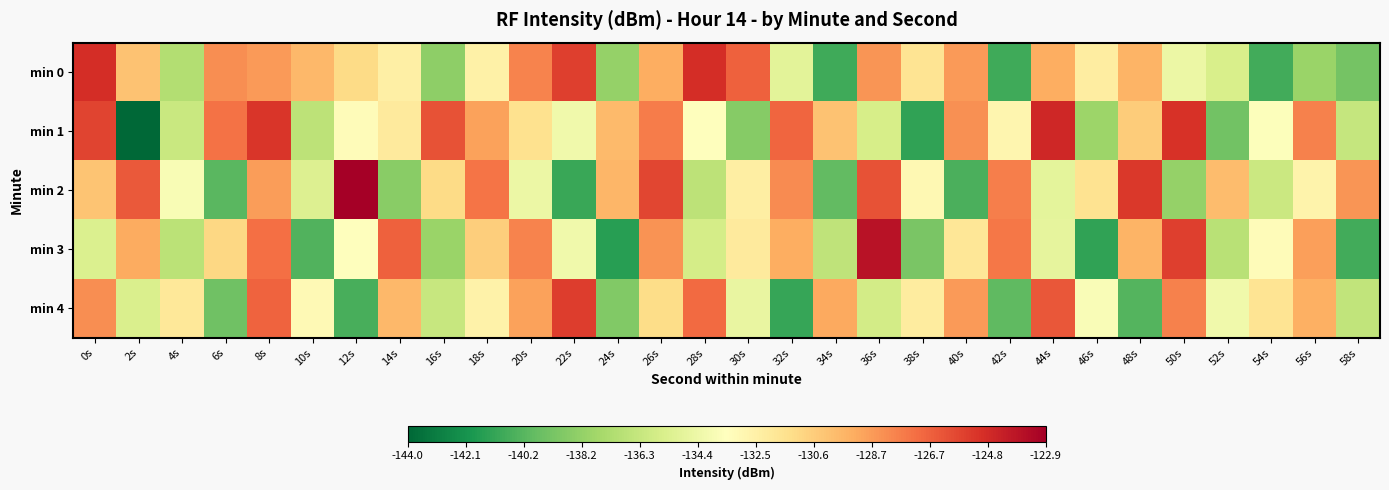

Rank the series at 30s from highest to lowest value.

min 0, min 3, min 2, min 4, min 1